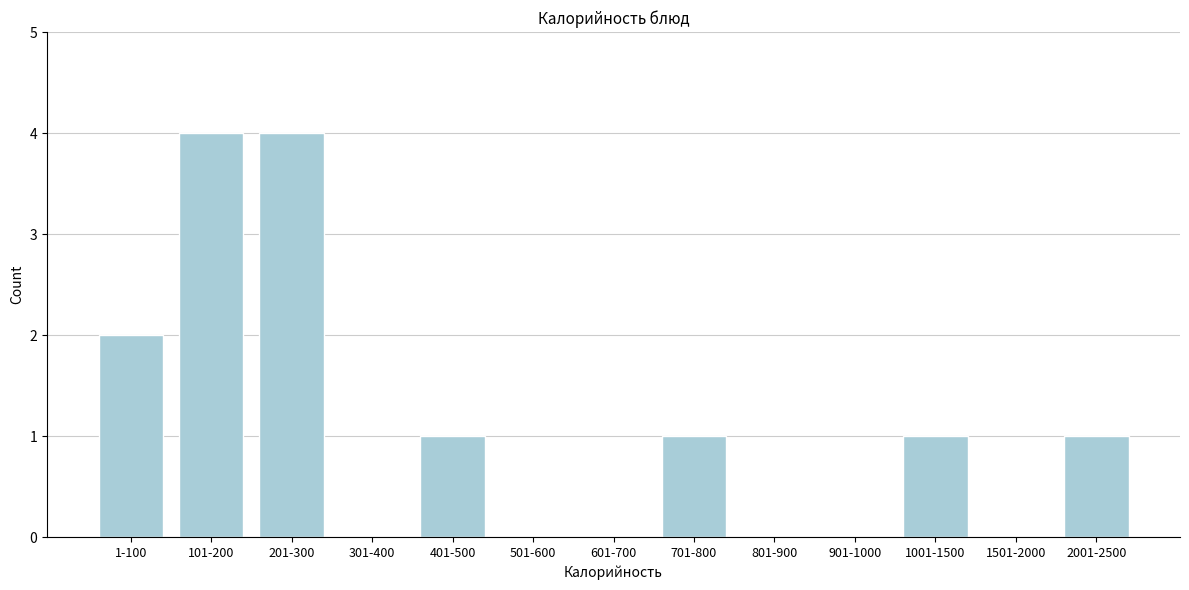

Reading right to left, transcribe all the data shown in this chart.

2001-2500=1	1501-2000=0	1001-1500=1	901-1000=0	801-900=0	701-800=1	601-700=0	501-600=0	401-500=1	301-400=0	201-300=4	101-200=4	1-100=2